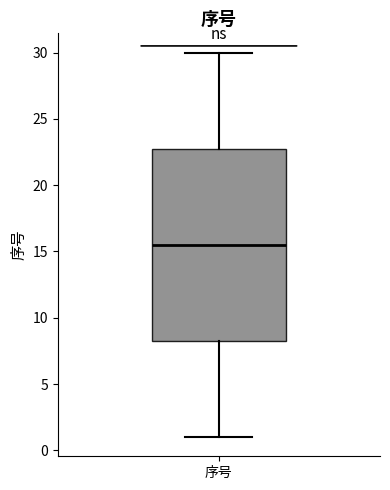

Read this box plot against the y-axis: the position of the median line, the range covered by the box, and the ends of both whiskers. The values are not printed on the chart, so give them approximately, as read against the axis.

median 15.5, box 8.5 to 23.0, whiskers 1.0 to 30.0